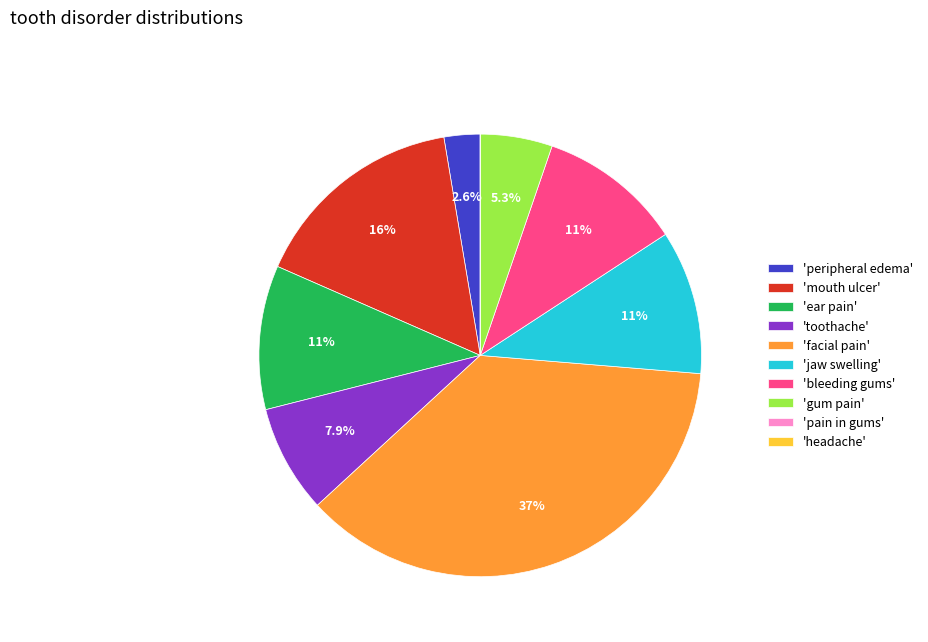

Does 'peripheral edema' represent more than half of the total?

No